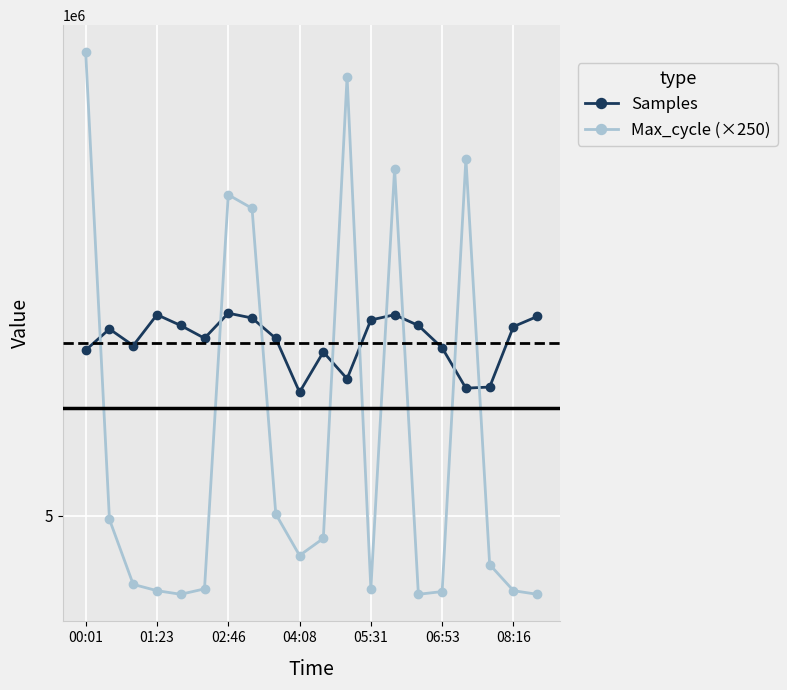

Between which two adjacent categories do Max_cycle (×250) and Samples first intersect?

00:01 and 01:23